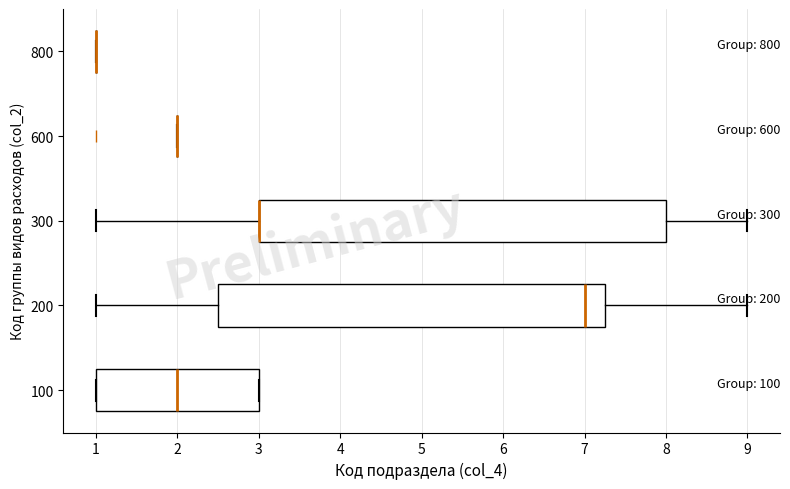

Reading bottom to top, read every box against the x-axis: the position of its median line, the range the box covers, and the ends of its whiskers. The values are not printed on the chart, so give them approximately, as read against the axis.

100: median 2.0, box 1.0 to 3.0, whiskers 1.0 to 3.0
200: median 7.0, box 2.5 to 7.3, whiskers 1.0 to 9.0
300: median 3.0 (drawn on the box's left edge), box 3.0 to 8.0, whiskers 1.0 to 9.0
600: box collapsed to a line at 2.0, whiskers 2.0 to 2.0
800: box collapsed to a line at 1.0, whiskers 1.0 to 1.0